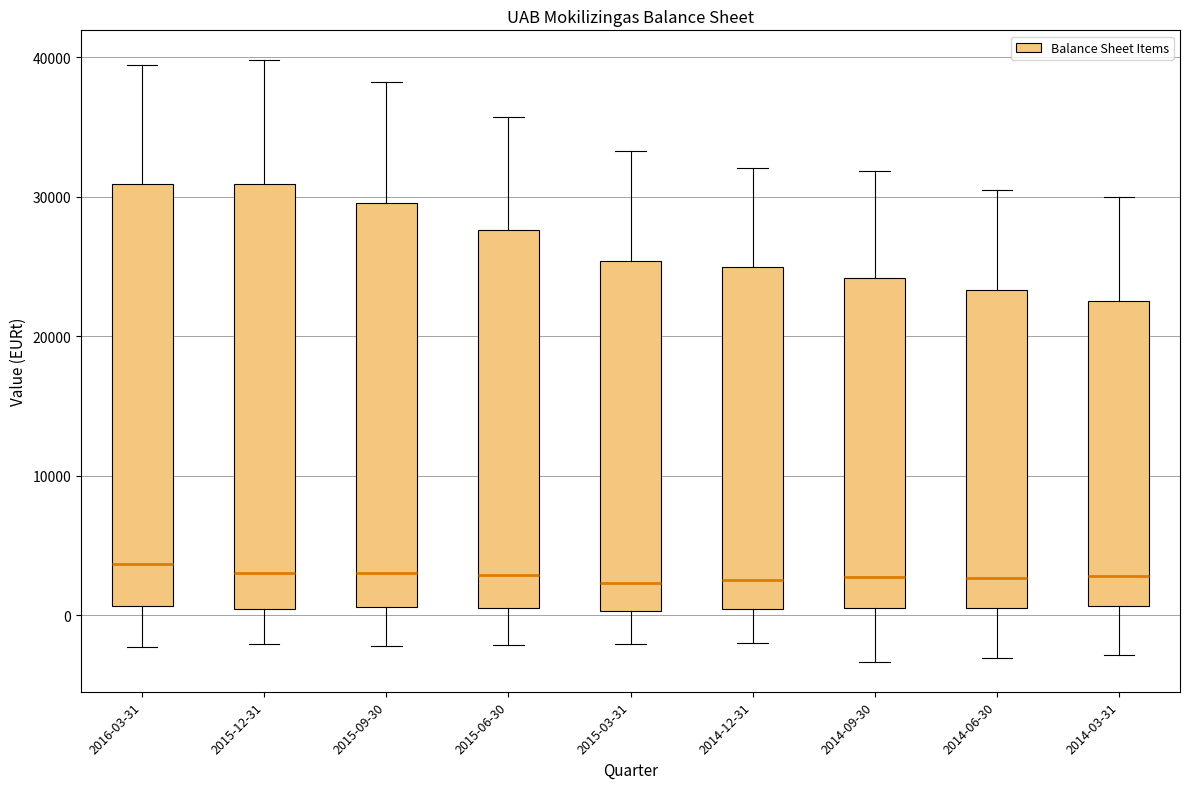

Where does the upper whisker of the box for 2015-12-31 end on the y-axis? The values are not printed on the chart, so give them approximately, as read against the axis.

40000